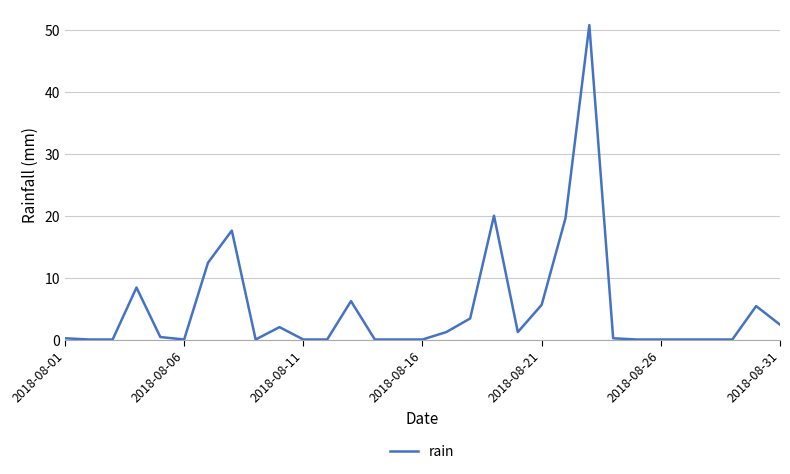

What is the greatest value displayed?

50.8